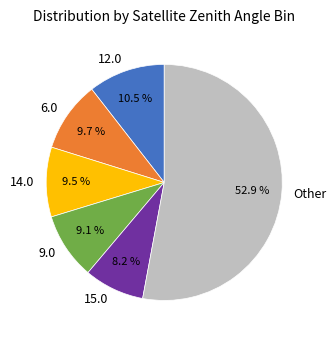

Is there a majority slice in this chart?

Yes